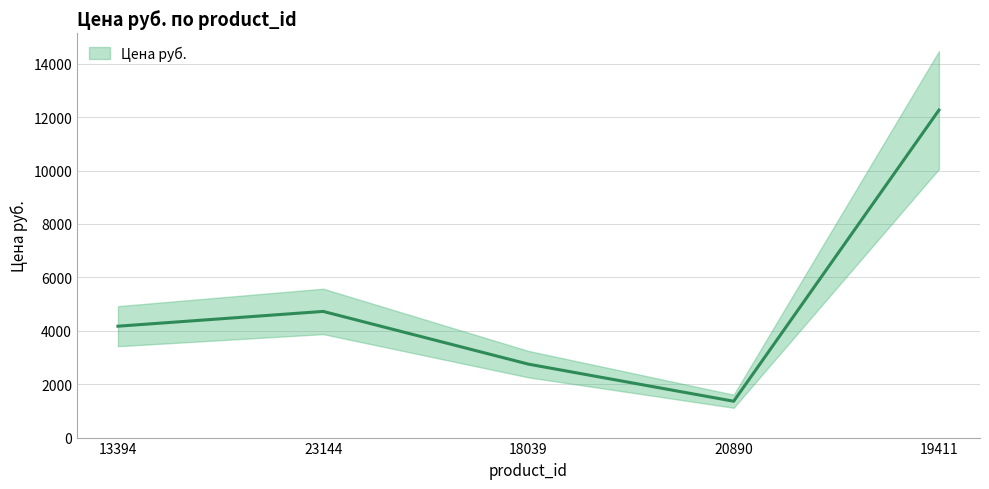

What is the label of the 5th point from the right?

13394